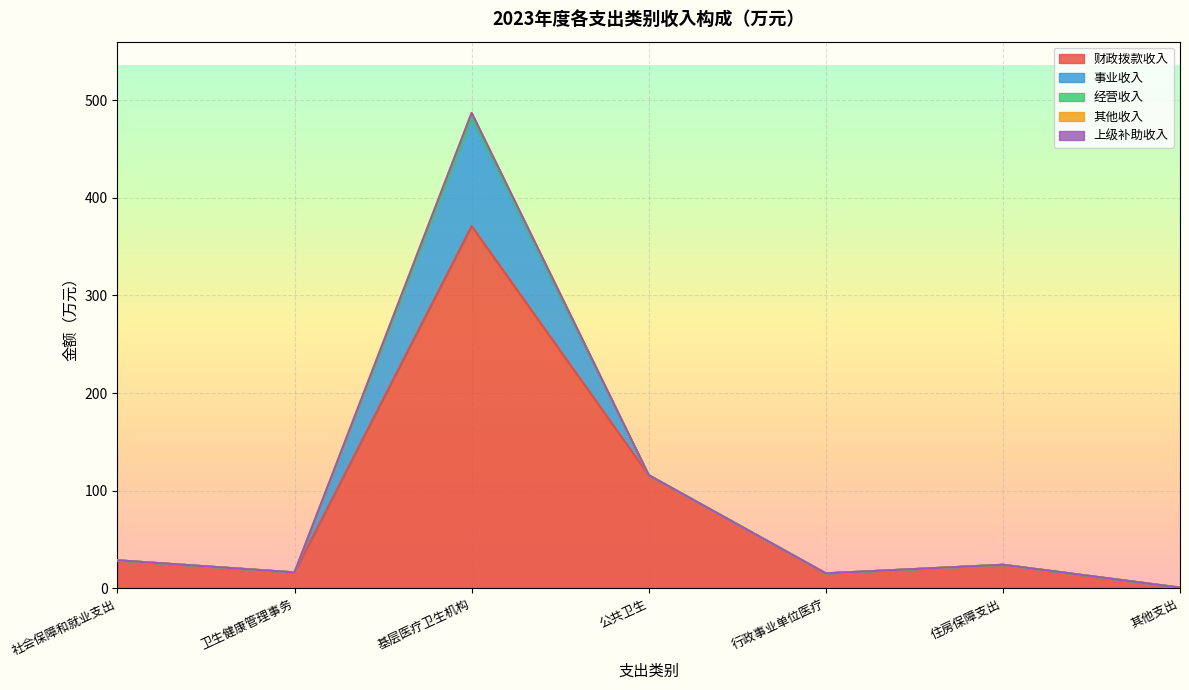

Reading left to right, list all the values displayed in this chart.

财政拨款收入: 28.8	16.4	370.9	115.9	15.4	24.2	0.8
事业收入: 0.0	0.0	111.1	0.0	0.0	0.0	0.0
经营收入: 0.0	0.0	0.0	0.0	0.0	0.0	0.0
其他收入: 0.0	0.0	4.8	0.0	0.0	0.0	0.0
上级补助收入: 0.0	0.0	0.0	0.0	0.0	0.0	0.0